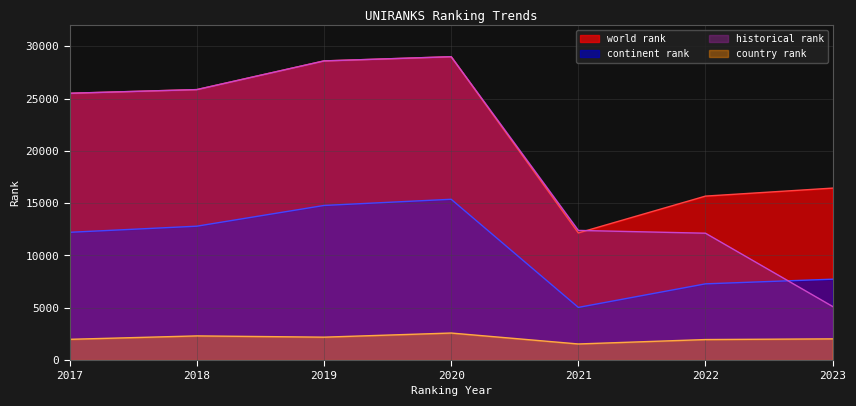

Rank the series at 2018 from highest to lowest value.

world rank, historical rank, continent rank, country rank